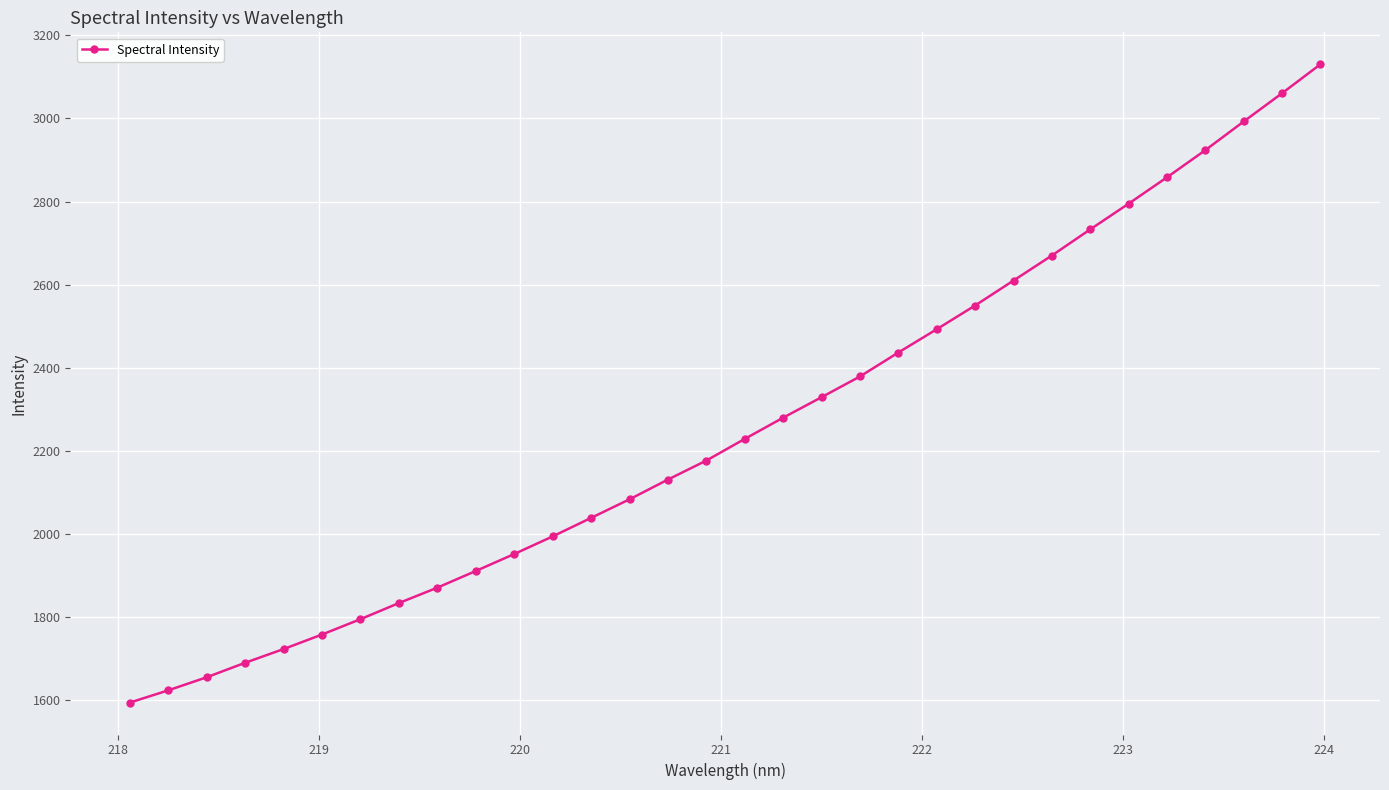

What is the sum of all values?

72305.8